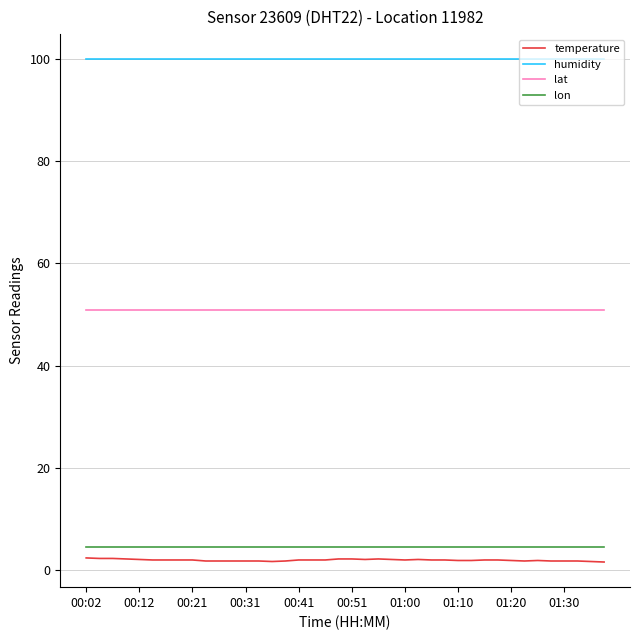

What is the greatest value displayed?

99.9